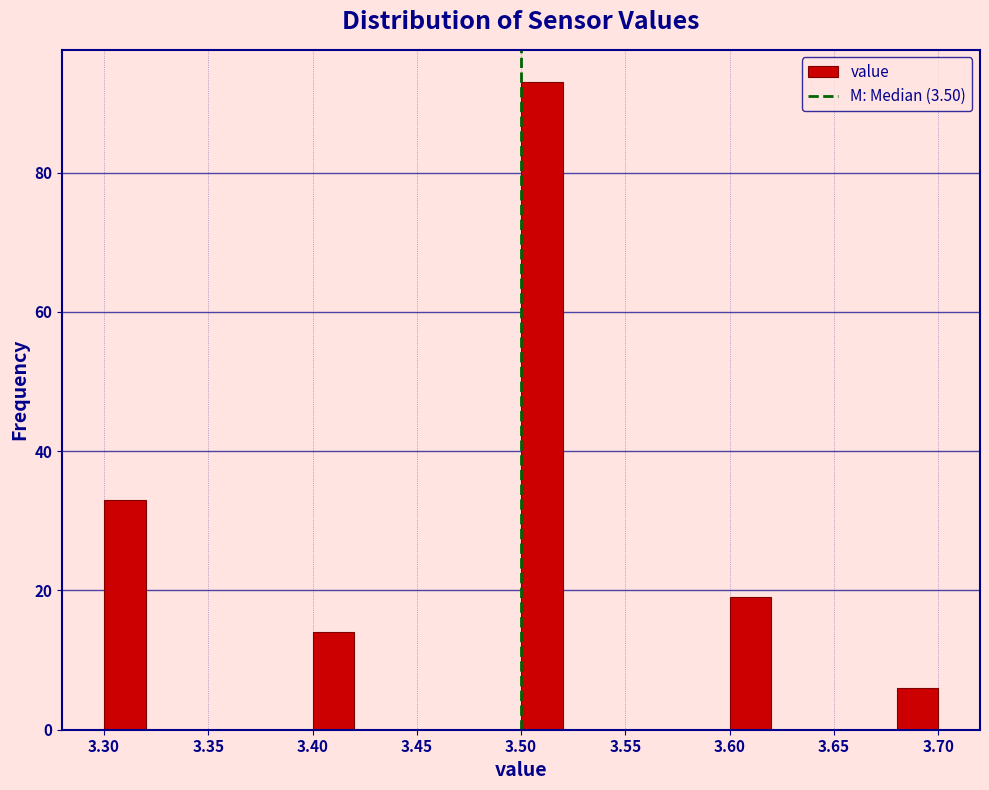

Reading left to right, list every bar in this chart as the range it spans on the x-axis followed by its height. The values are not printed on the chart, so give them approximately, as read against the axis.

3.30 to 3.32: 34
3.32 to 3.34: 0
3.34 to 3.36: 0
3.36 to 3.38: 0
3.38 to 3.40: 0
3.40 to 3.42: 14
3.42 to 3.44: 0
3.44 to 3.46: 0
3.46 to 3.48: 0
3.48 to 3.50: 0
3.50 to 3.52: 94
3.52 to 3.54: 0
3.54 to 3.56: 0
3.56 to 3.58: 0
3.58 to 3.60: 0
3.60 to 3.62: 20
3.62 to 3.64: 0
3.64 to 3.66: 0
3.66 to 3.68: 0
3.68 to 3.70: 6